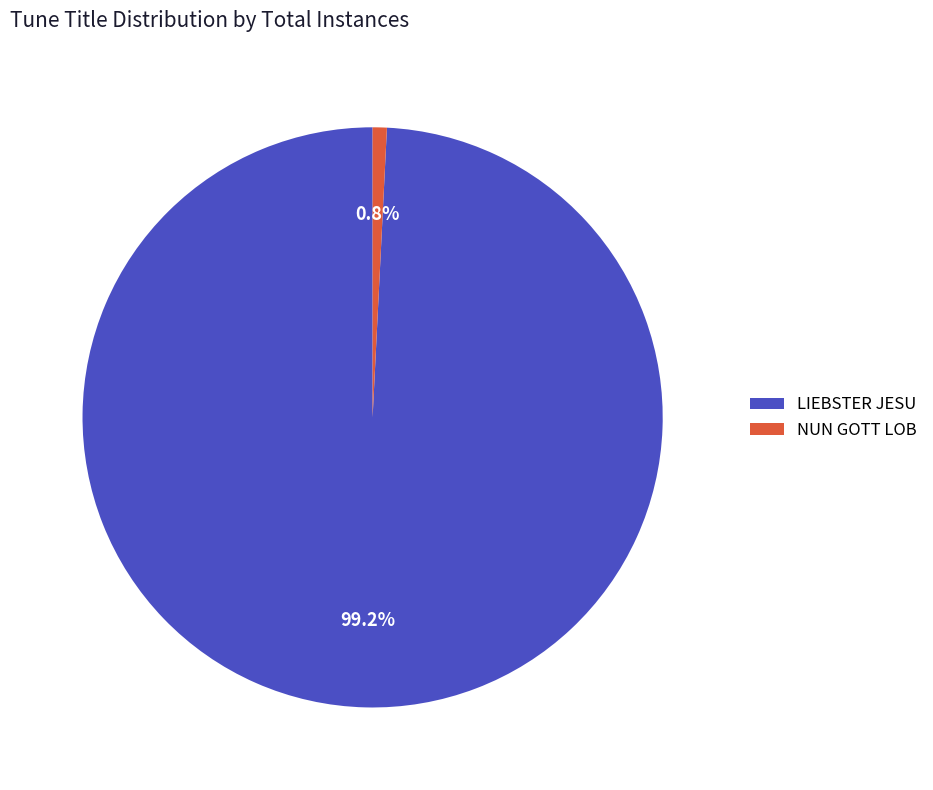

Count the number of slices in the pie.

2